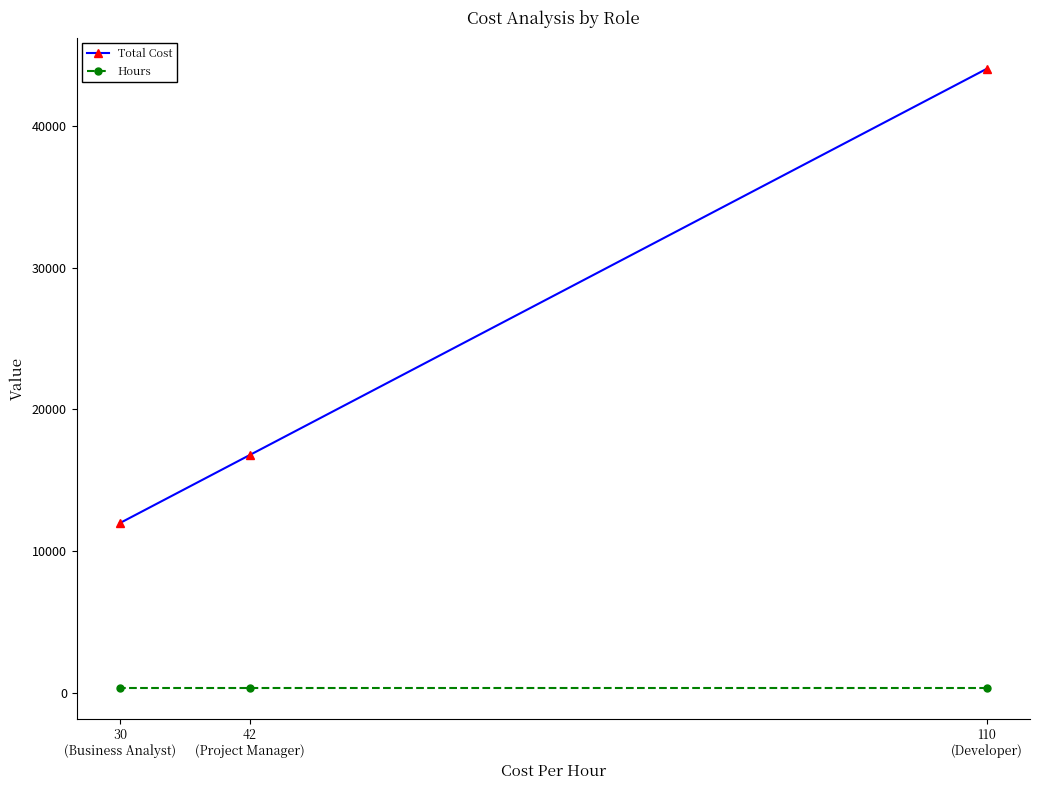

What position from the right is 42
(Project Manager)?

2